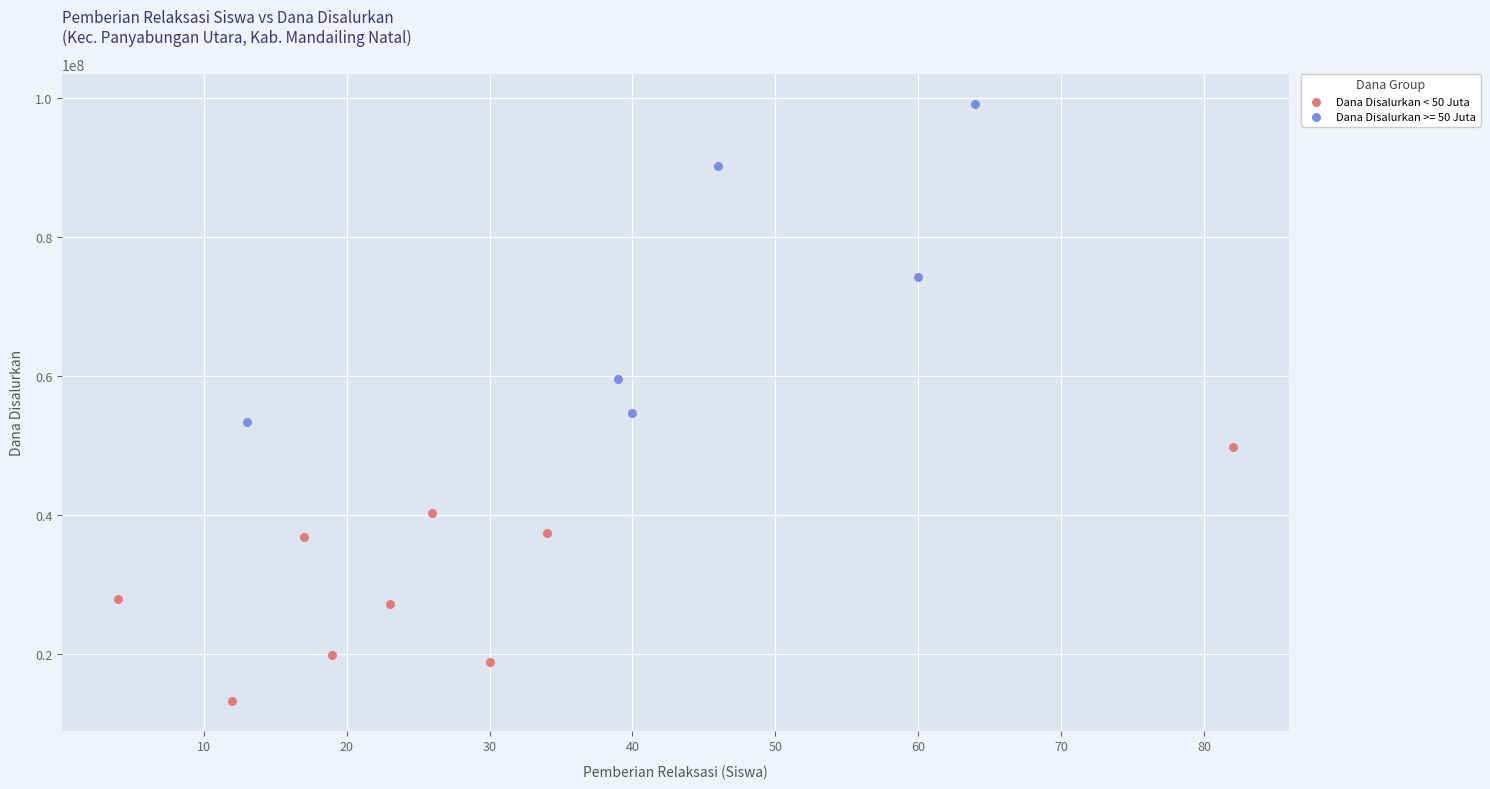

Which series reaches the minimum Y coordinate?

Dana Disalurkan < 50 Juta